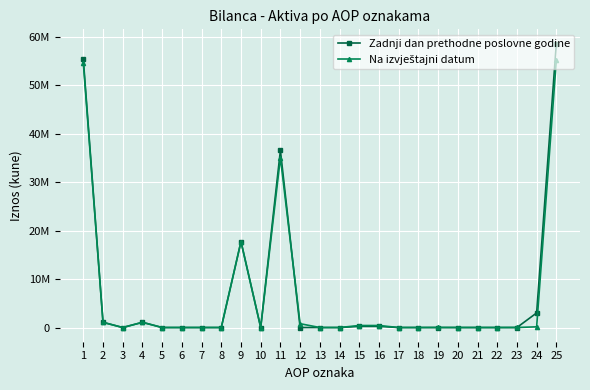

List the labels in order of Zadnji dan prethodne poslovne godine value, largest first.

25, 1, 11, 9, 24, 2, 4, 15, 16, 19, 23, 20, 3, 5, 6, 7, 8, 10, 12, 13, 14, 17, 18, 21, 22